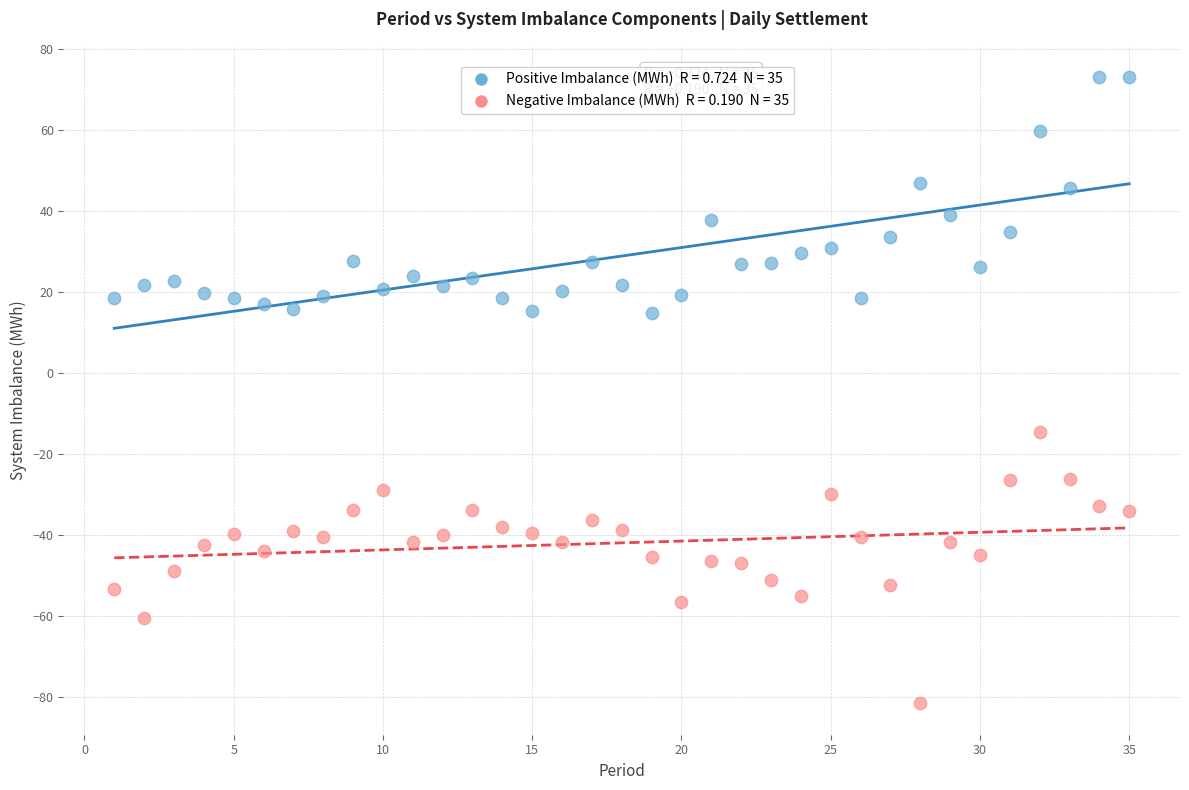

Across all data points, what is the range of X values (max minus min)?

34.0